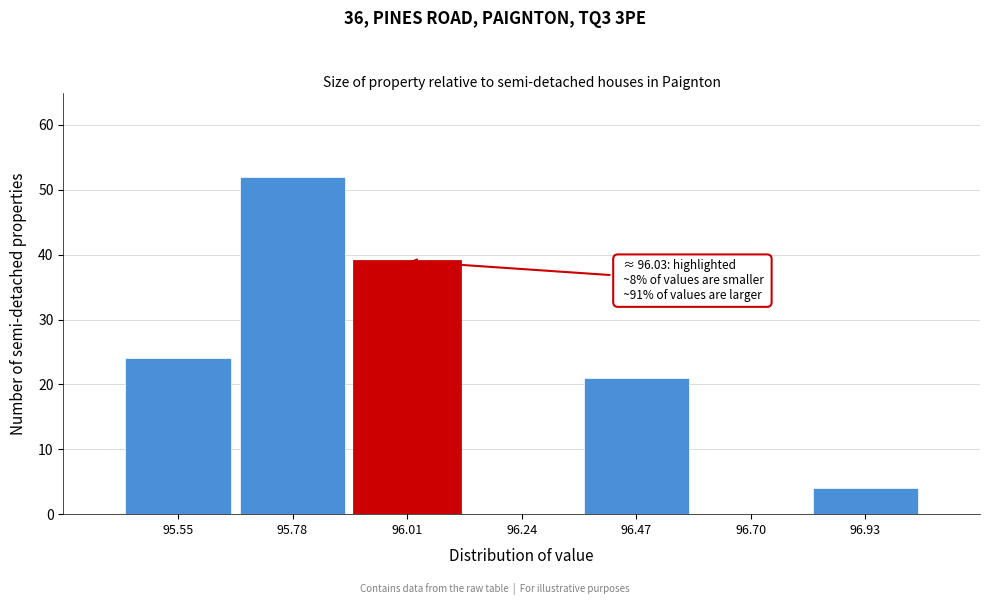

Reading right to left, list all the values displayed in this chart.

96.93=4	96.70=0	96.47=21	96.24=0	96.01=39	95.78=52	95.55=24